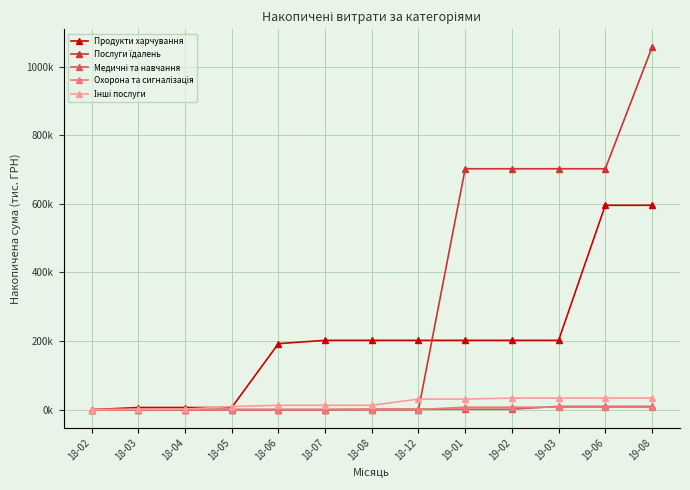

Where does the Продукти харчування series first go above 202?

18-07